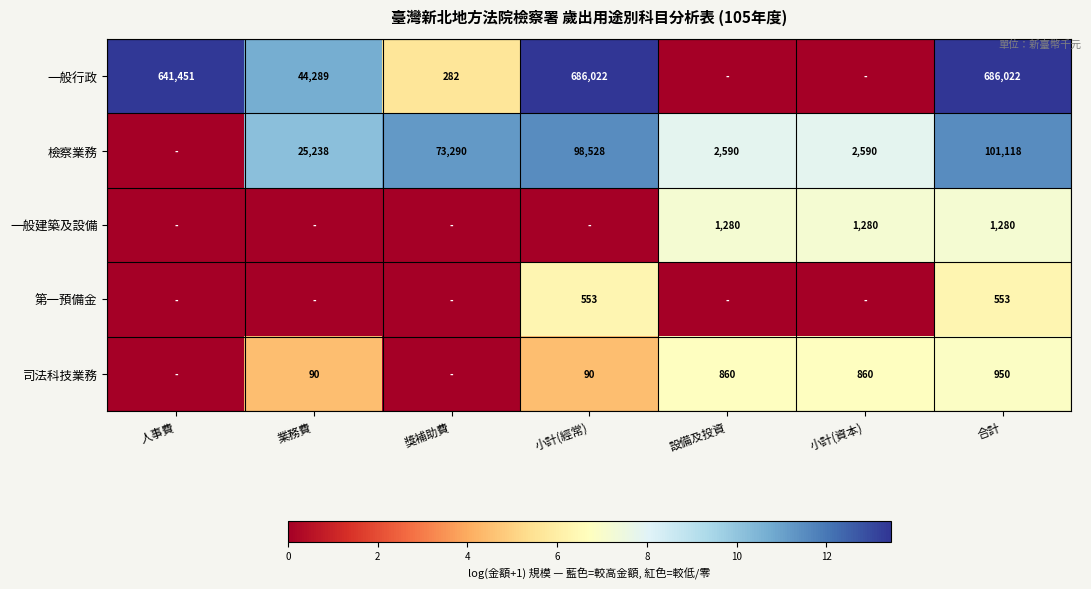

At how many categories does at least one series exceed 11?

4